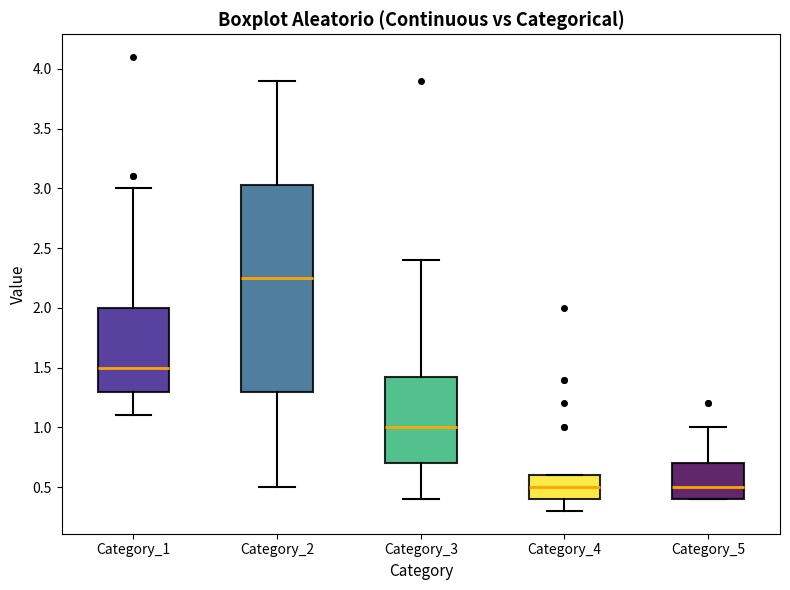

Comparing the boxes themselves (not the whiskers), which one is the tallest?

Category_2